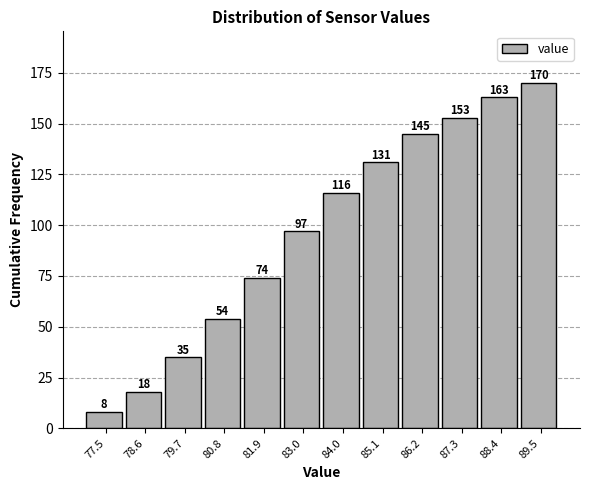

How tall is the bar that spans 85.6 to 86.8 on the x-axis? The bar edges are not printed on the chart, so give them approximately, as read against the axis.

145